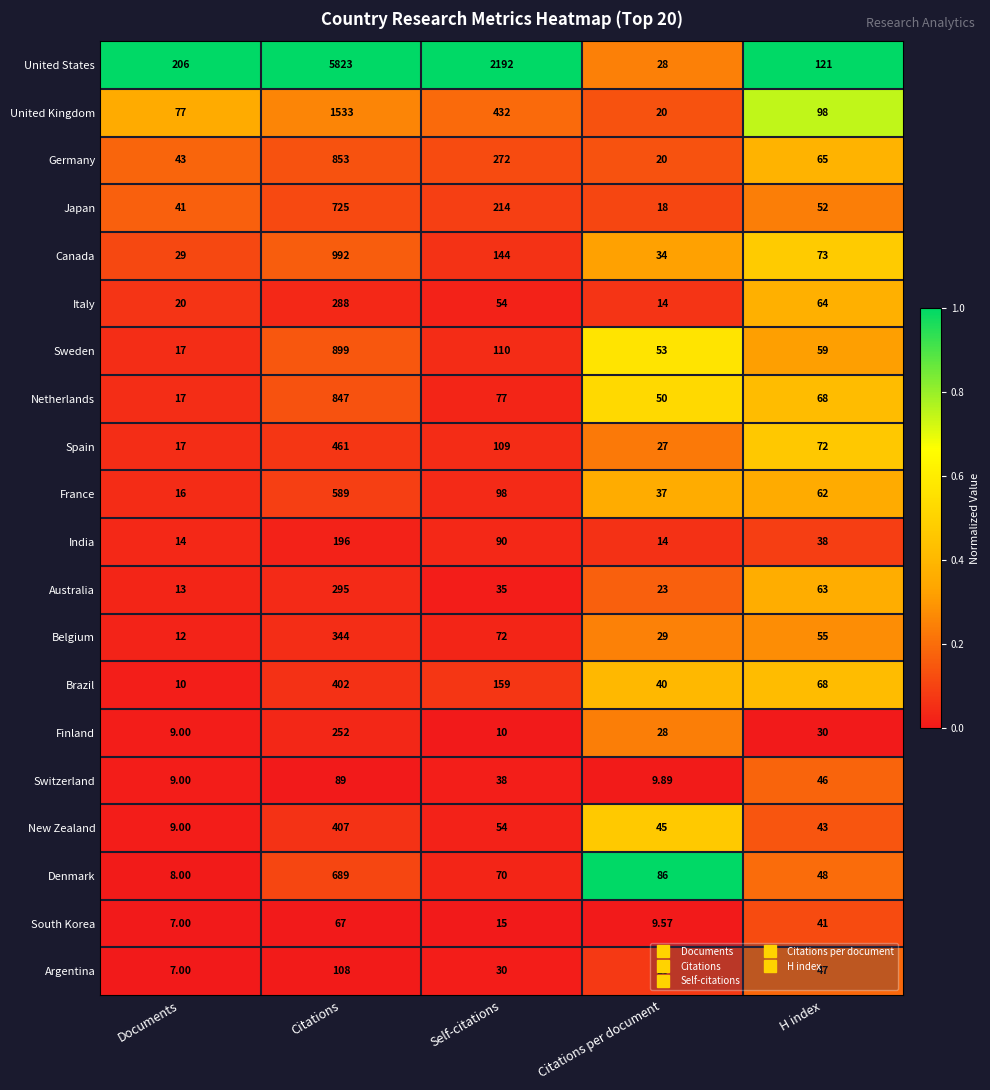

Which series has the widest spread of values?

United States